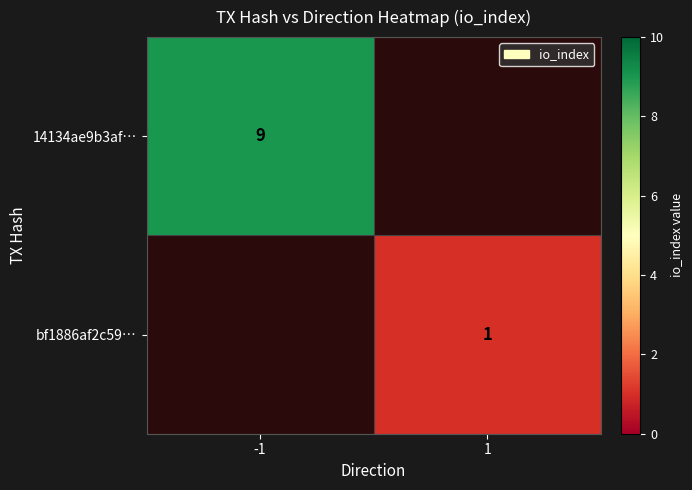

The value of bf1886af2c59… at 1 is 1. True or false?

True